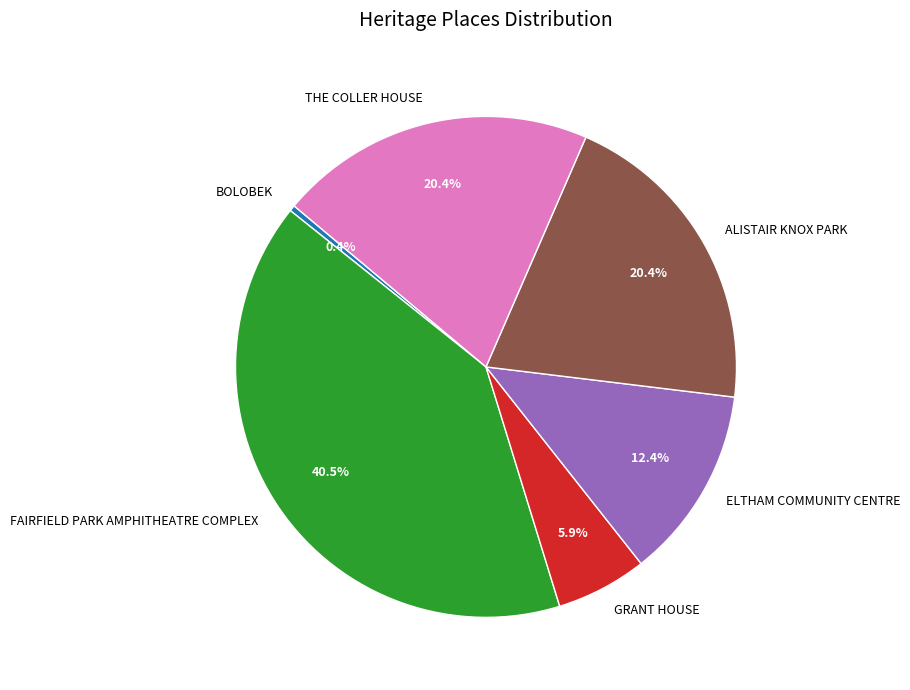

Does ALISTAIR KNOX PARK account for over 50% of the chart?

No